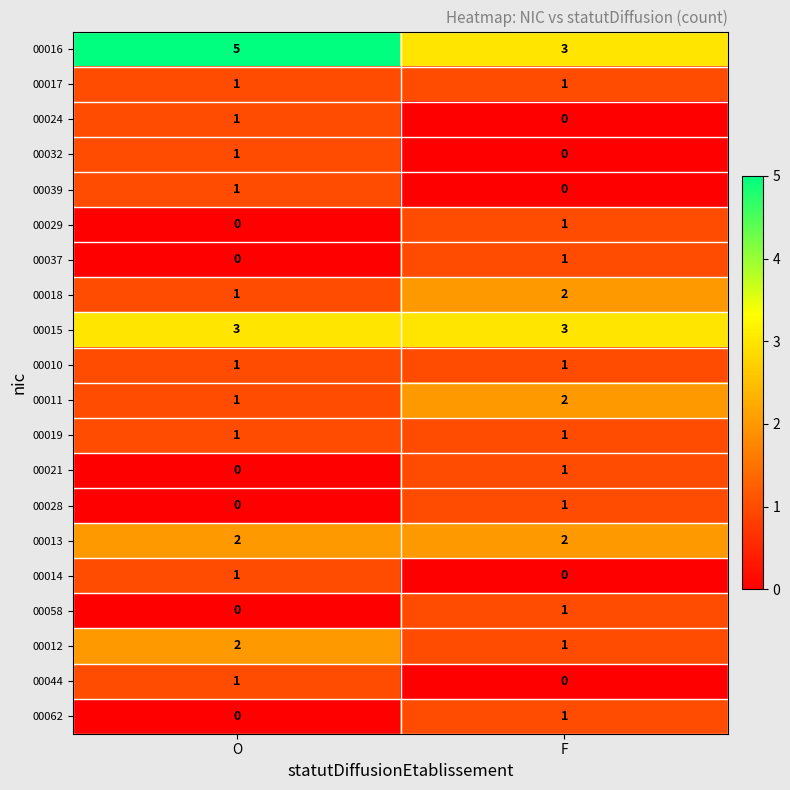

At how many categories does at least one series exceed 4?

1